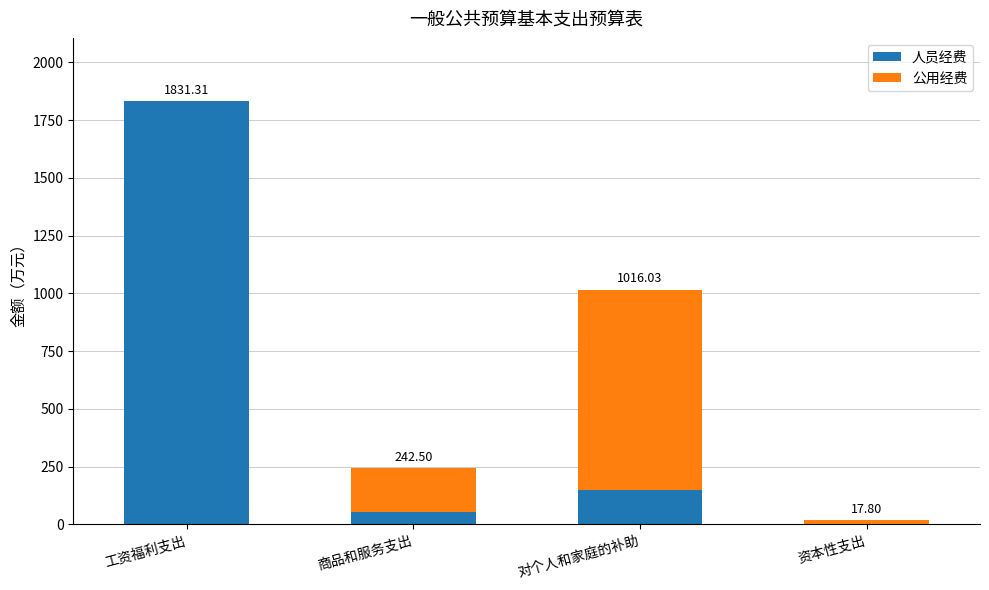

How many values in the 人员经费 series exceed 150?

2